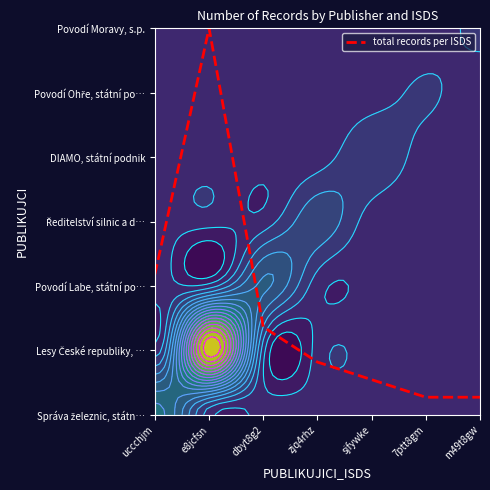

The value at 7ptt8gm is 0.3. True or false?

True